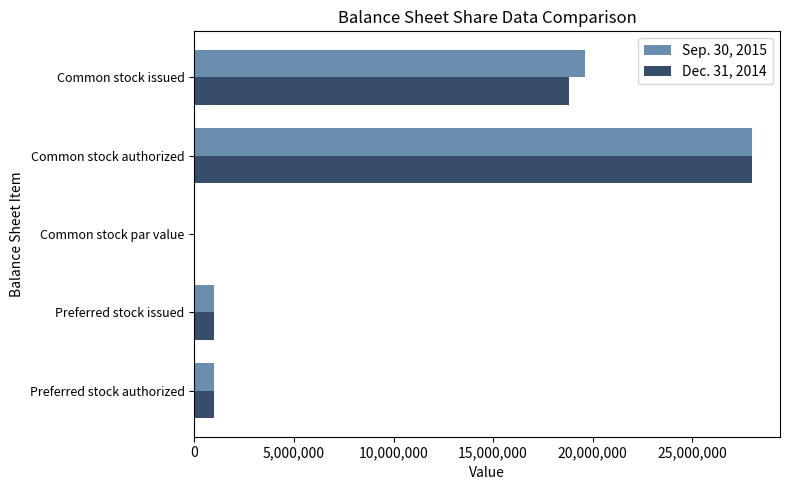

How many positive values does the Sep. 30, 2015 series have?

4